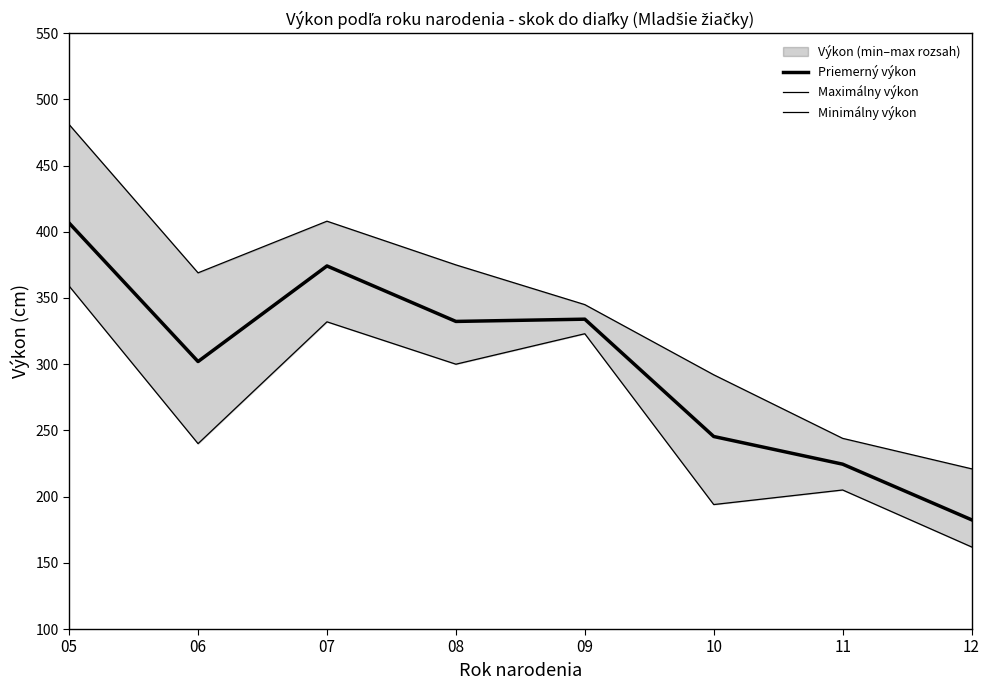

What is the sum of the Priemerný výkon values at 06 and 08?

634.3